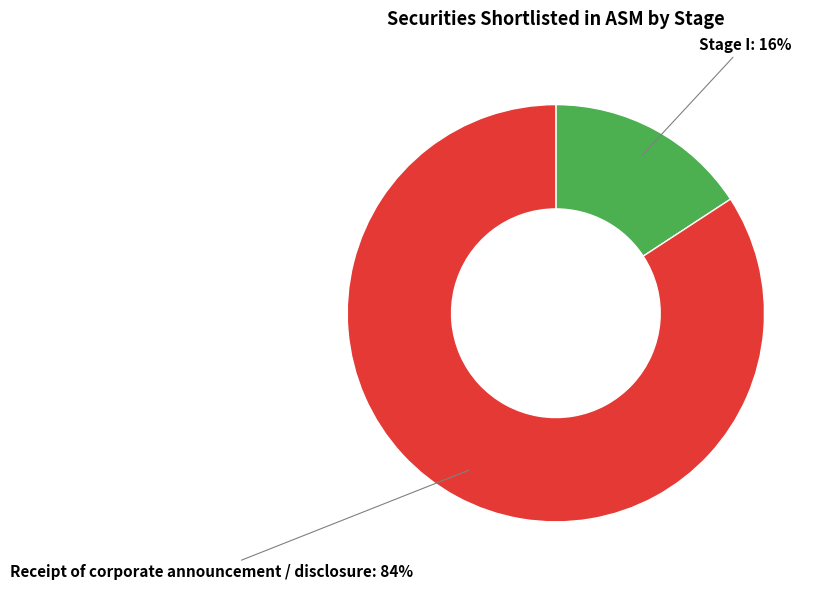

Count the number of slices in the pie.

2